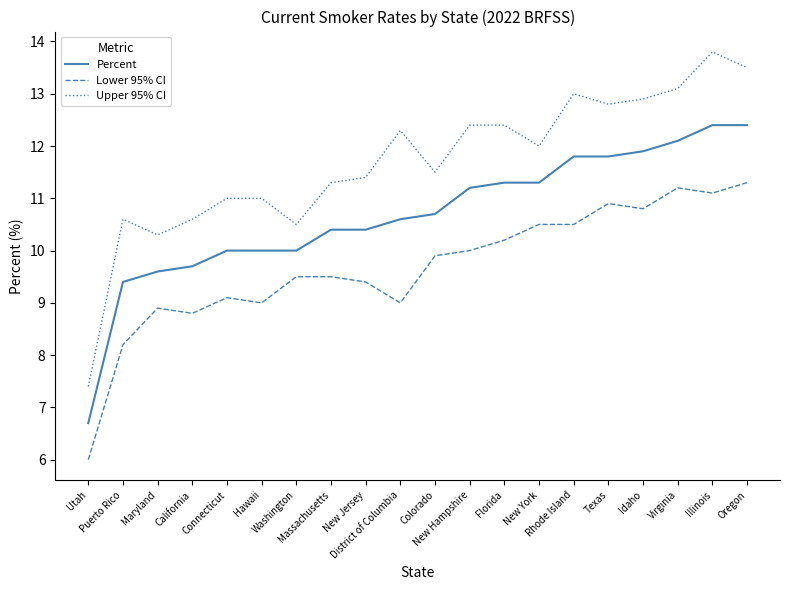

Which series has the largest total across all categories?

Upper 95% CI